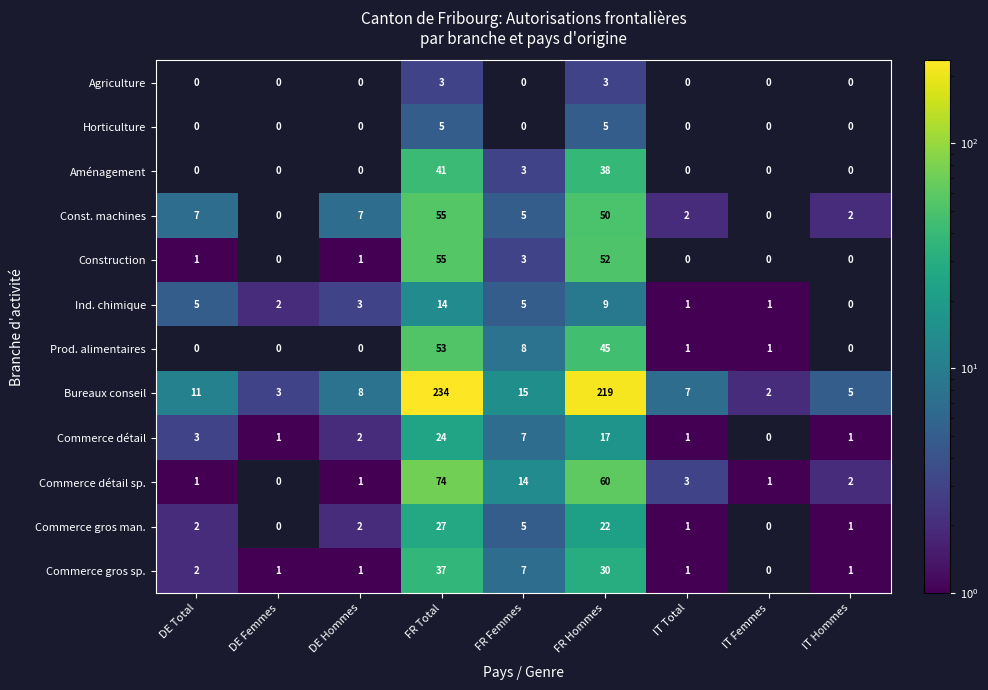

At which category is the sum across all series the highest?

FR Total